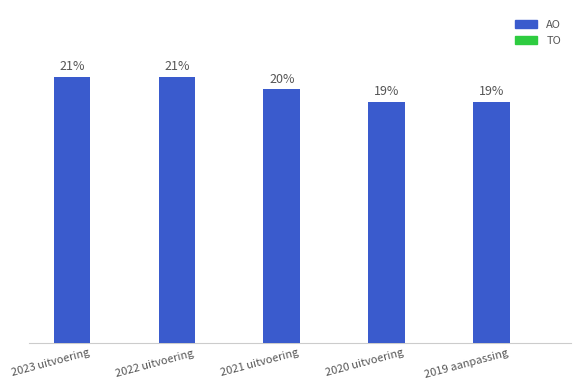

Between 2021 uitvoering and 2022 uitvoering, which is larger?

2022 uitvoering